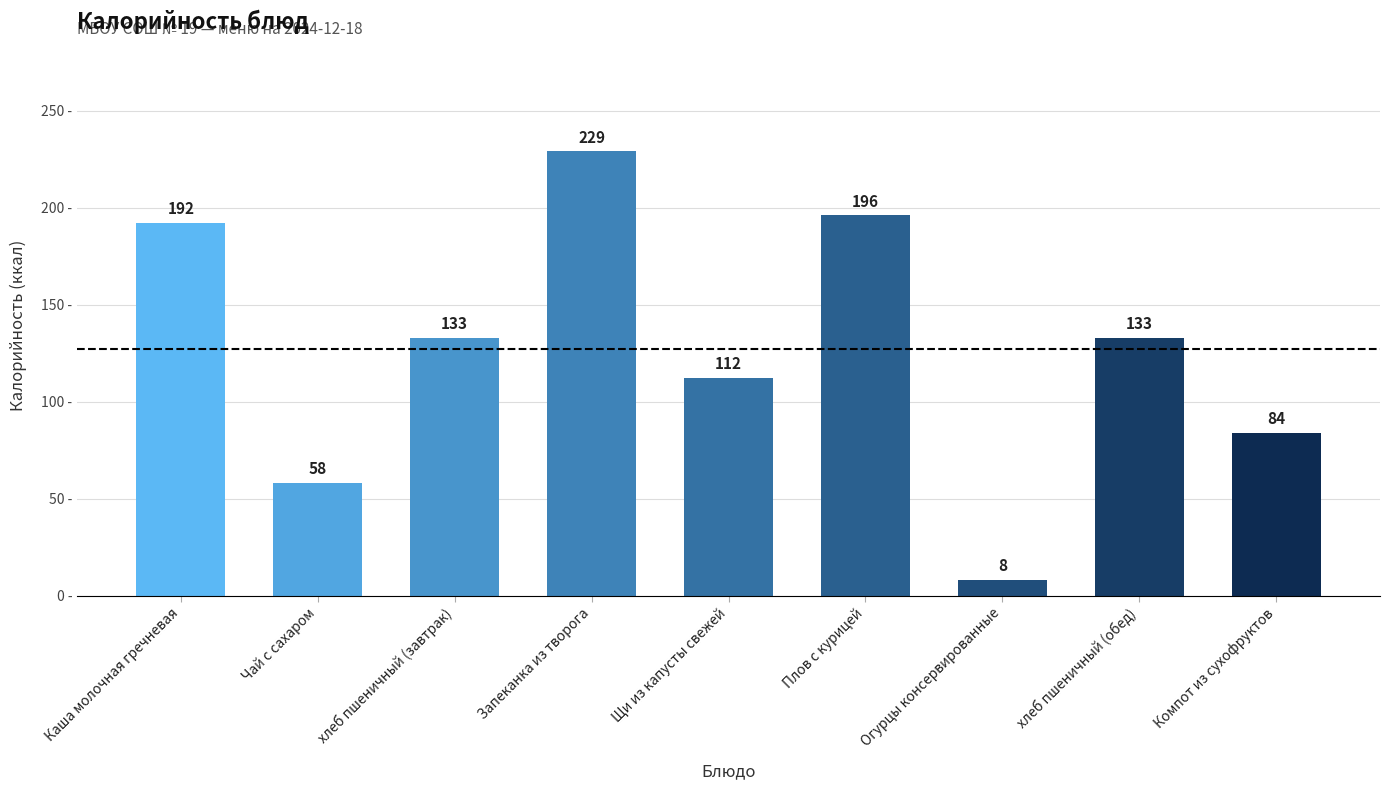

True or false: the data shows 132 at Запеканка из творога.

False